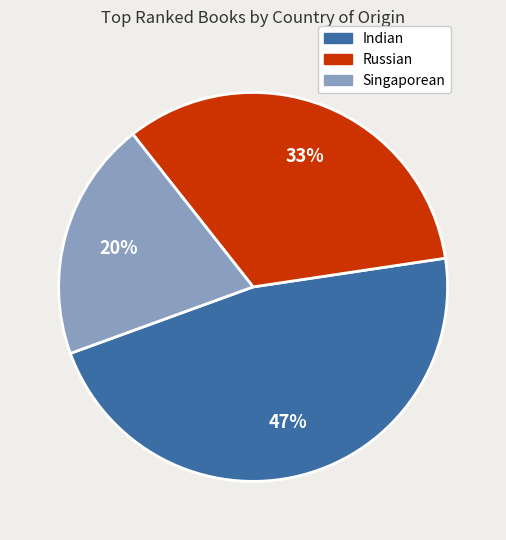

True or false: Russian accounts for 24% of the total.

False